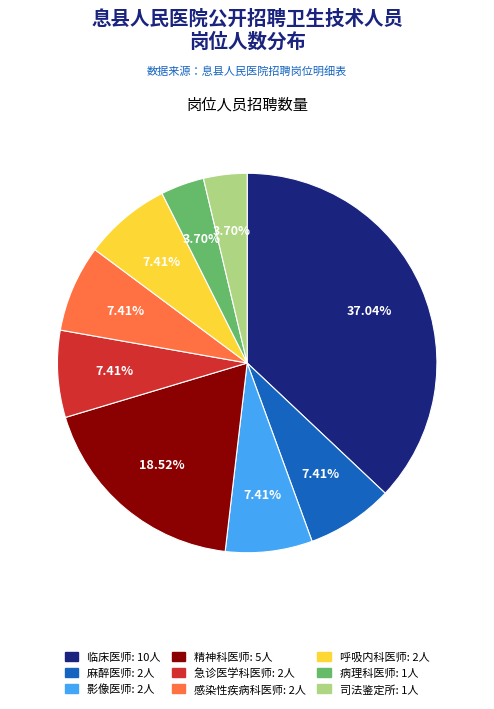

The 精神科医师 slice represents 19% of the pie. True or false?

True